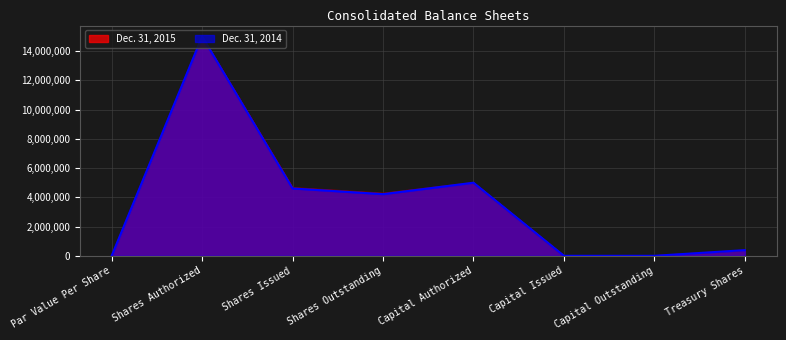

True or false: Dec. 31, 2015 and Dec. 31, 2014 cross at least once.

False